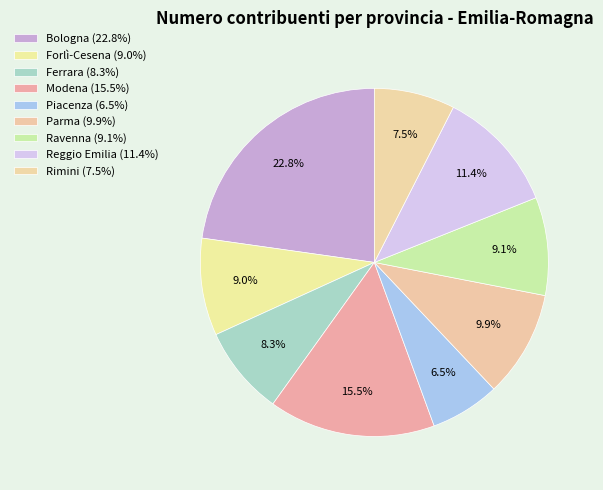

To the nearest percent, what portion does Rimini represent?

7%